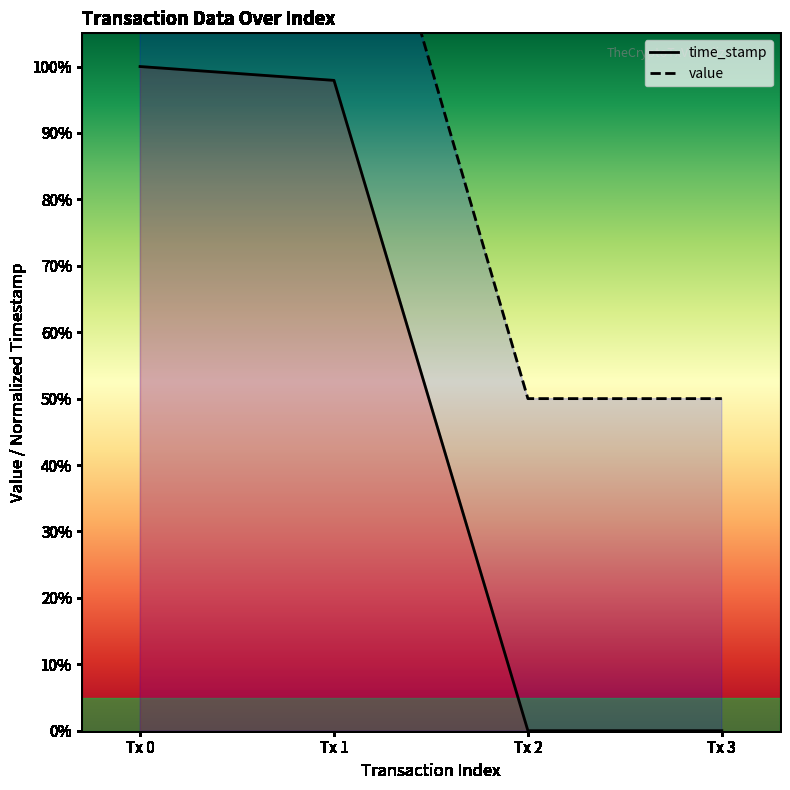

What are all the series names shown in the legend?

time_stamp, value